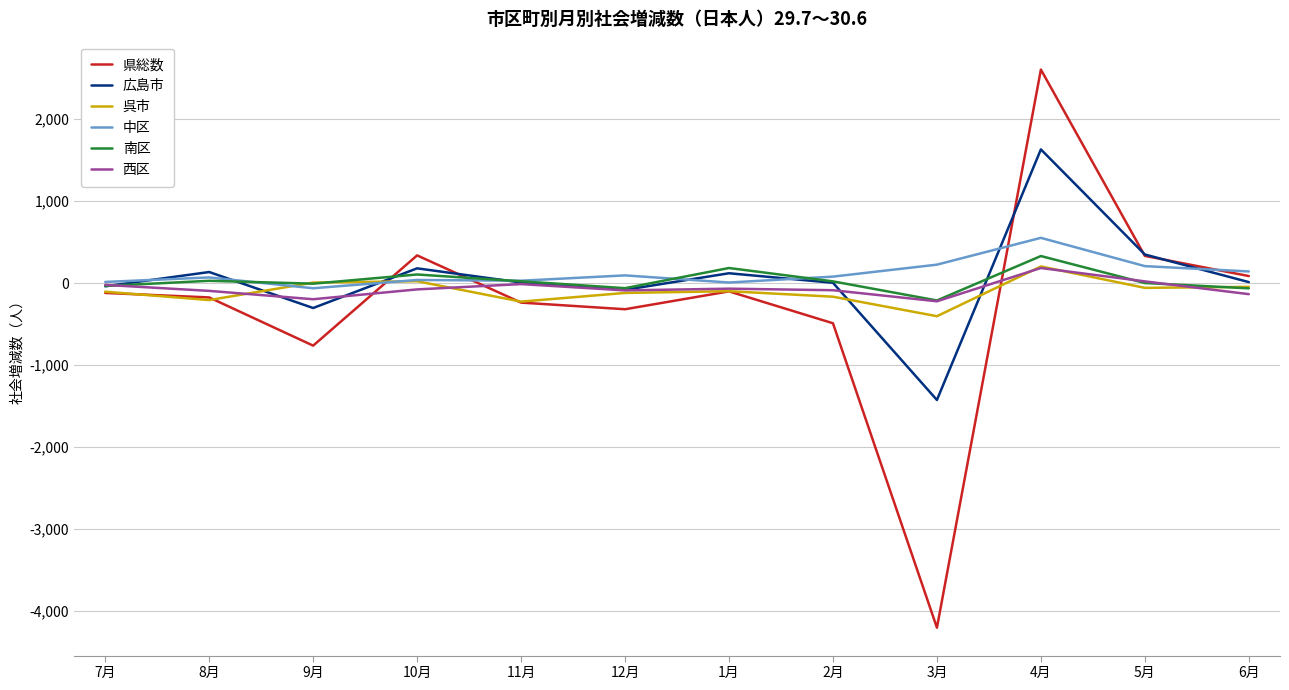

Which category has the highest value across all series?

4月